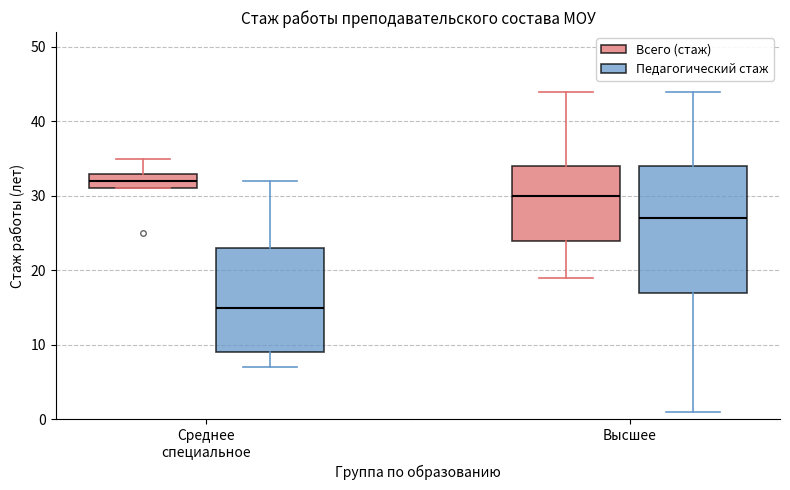

Reading left to right, read every box against the y-axis: the position of its median line, the range the box covers, and the ends of its whiskers. The values are not printed on the chart, so give them approximately, as read against the axis.

Среднее специальное (Всего (стаж)): median 32, box 31 to 33, whiskers 31 to 35
Среднее специальное (Педагогический стаж): median 15, box 9 to 23, whiskers 7 to 32
Высшее (Всего (стаж)): median 30, box 24 to 34, whiskers 19 to 44
Высшее (Педагогический стаж): median 27, box 17 to 34, whiskers 1 to 44